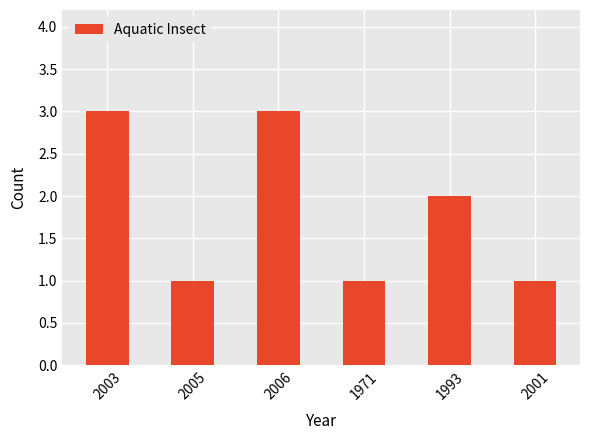

Does the chart contain stacked bars?

No